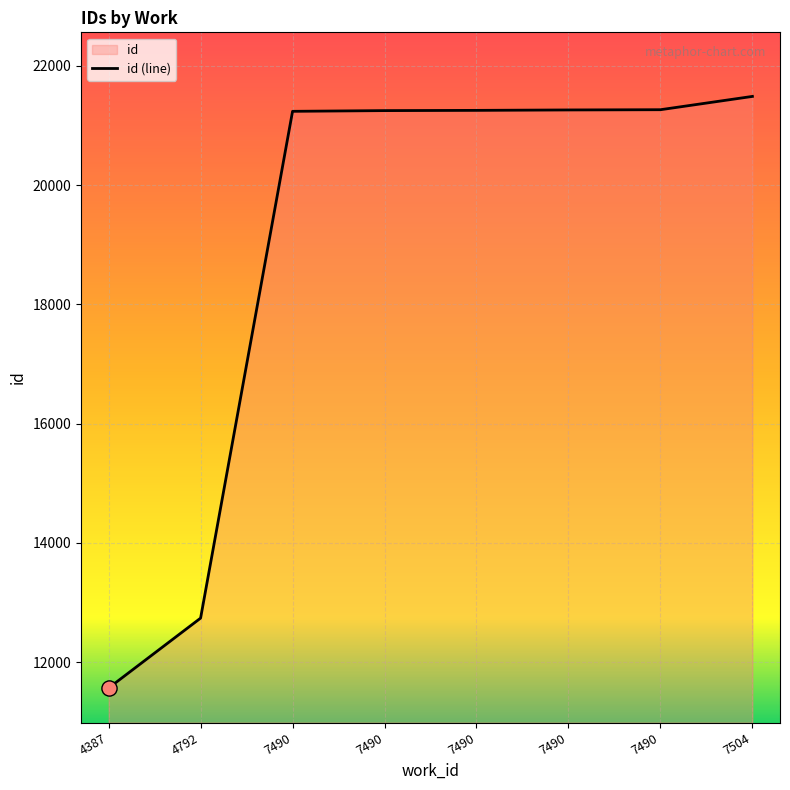

What is the change in value from 4792 to 7504?

+8747